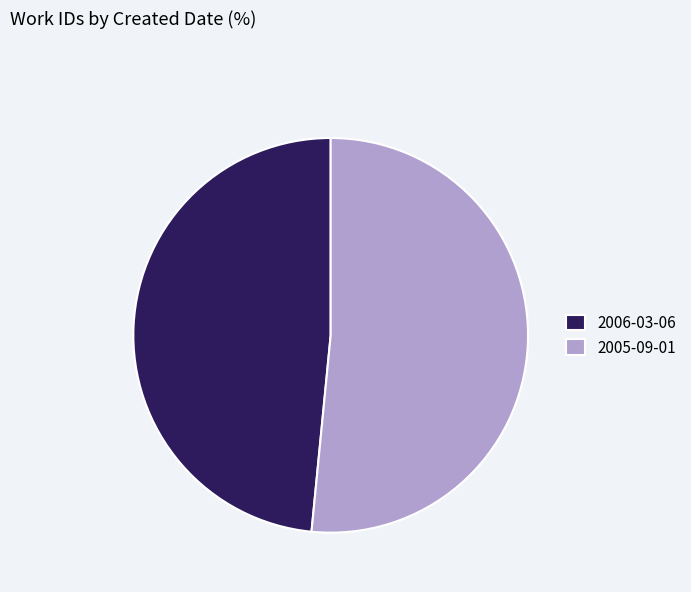

Which has a higher value, 2006-03-06 or 2005-09-01?

2005-09-01